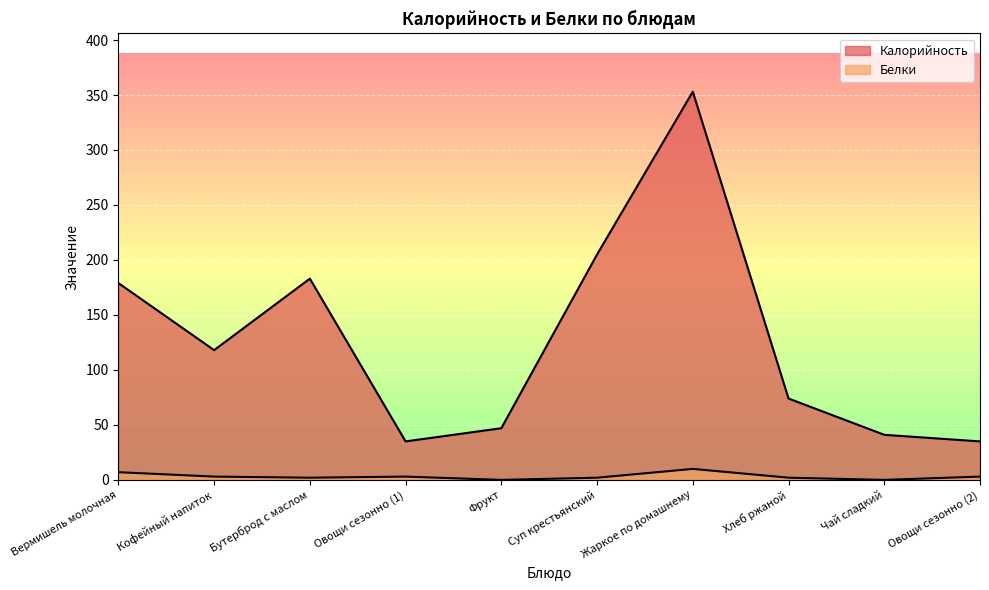

Which has a higher value, Суп крестьянский or Бутерброд с маслом?

Суп крестьянский